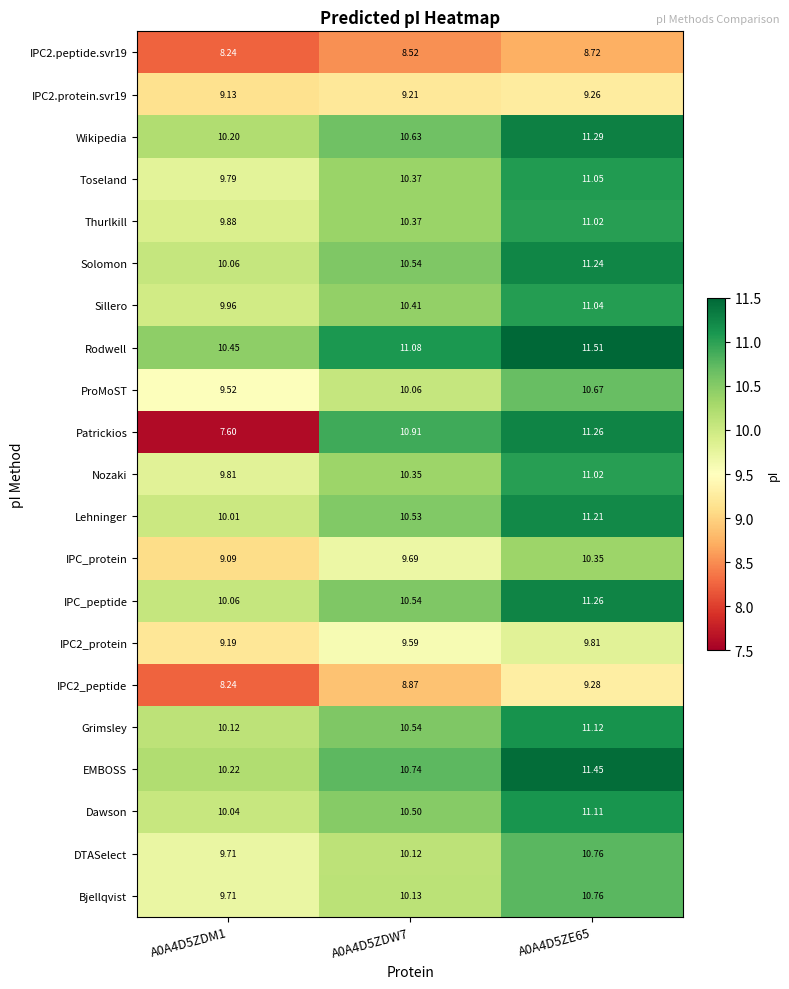

What is the spread (max minus min) of values at A0A4D5ZDW7?

2.6